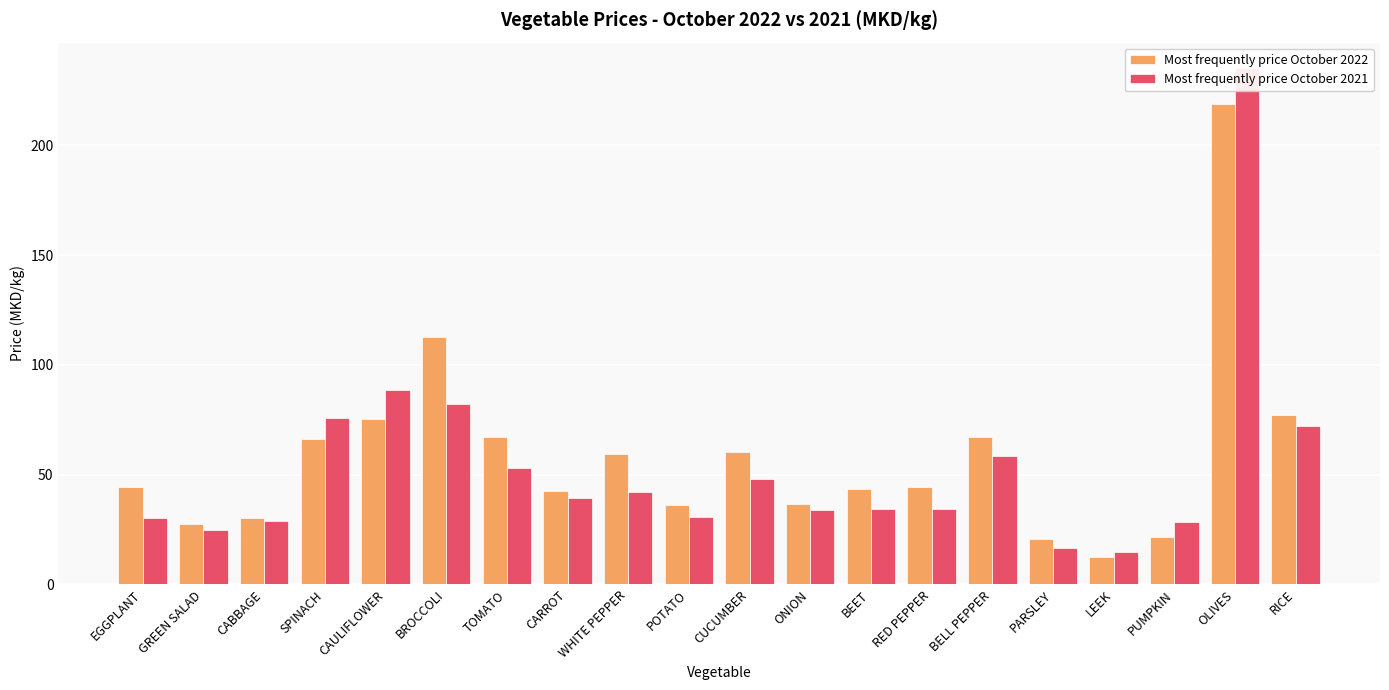

Reading left to right, extract all data points from this chart.

Most frequently price October 2022: 44.4	27.7	30.2	66.2	75.1	112.9	67.2	42.7	59.2	36.0	60.3	36.4	43.4	44.5	67.1	20.8	12.7	21.6	218.6	77.3
Most frequently price October 2021: 30.4	24.7	29.0	75.9	88.3	82.2	53.2	39.4	42.2	30.5	47.9	34.1	34.2	34.3	58.3	16.7	14.6	28.5	235.0	72.2